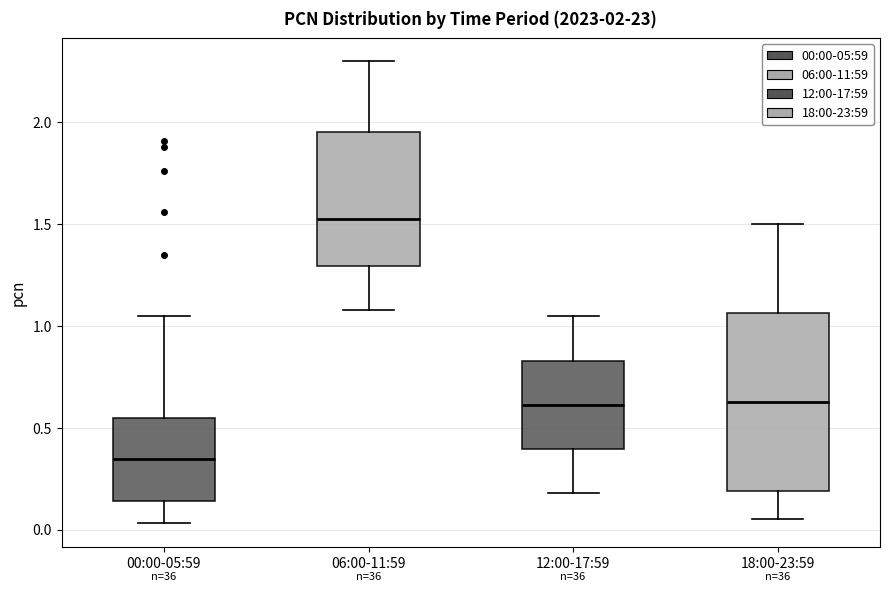

Which box is the tallest, from its lower edge to its upper edge?

18:00-23:59